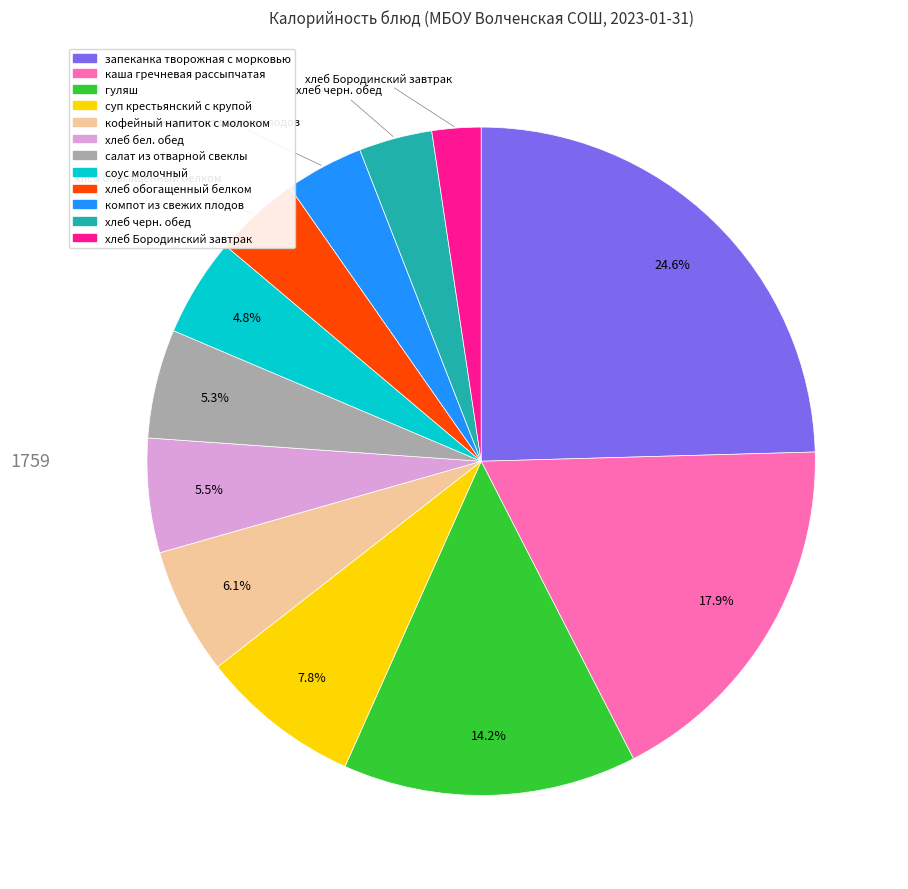

Is there a majority slice in this chart?

No